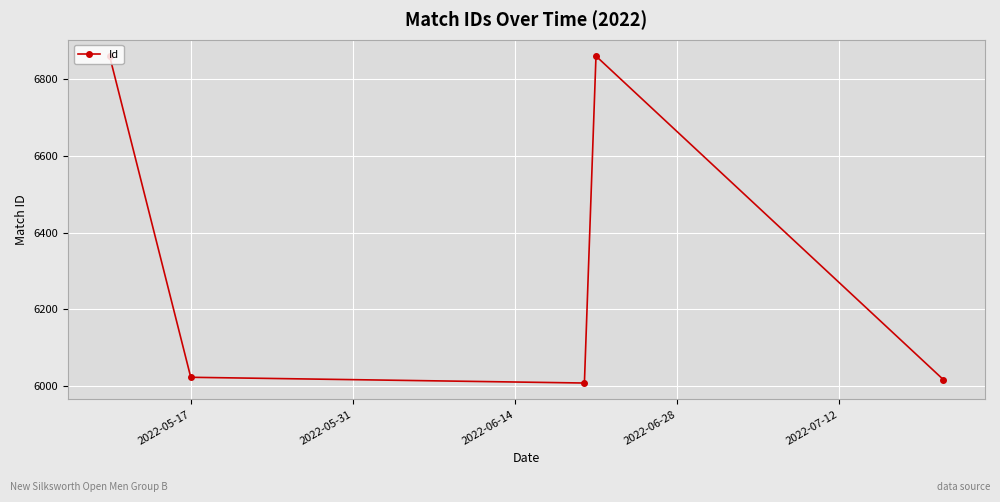

What is the greatest value displayed?

6861